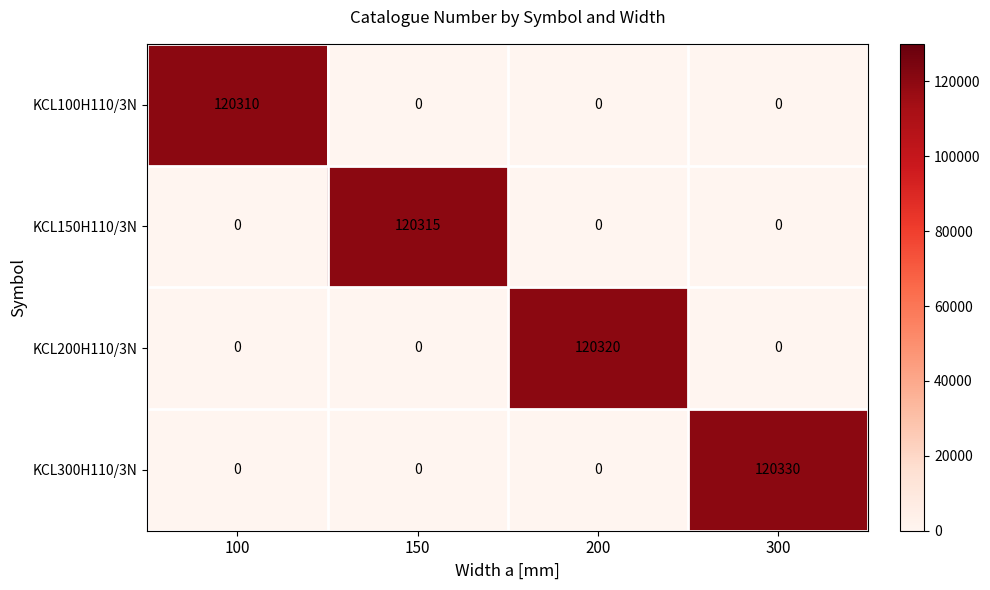

Which category has the highest value across all series?

300